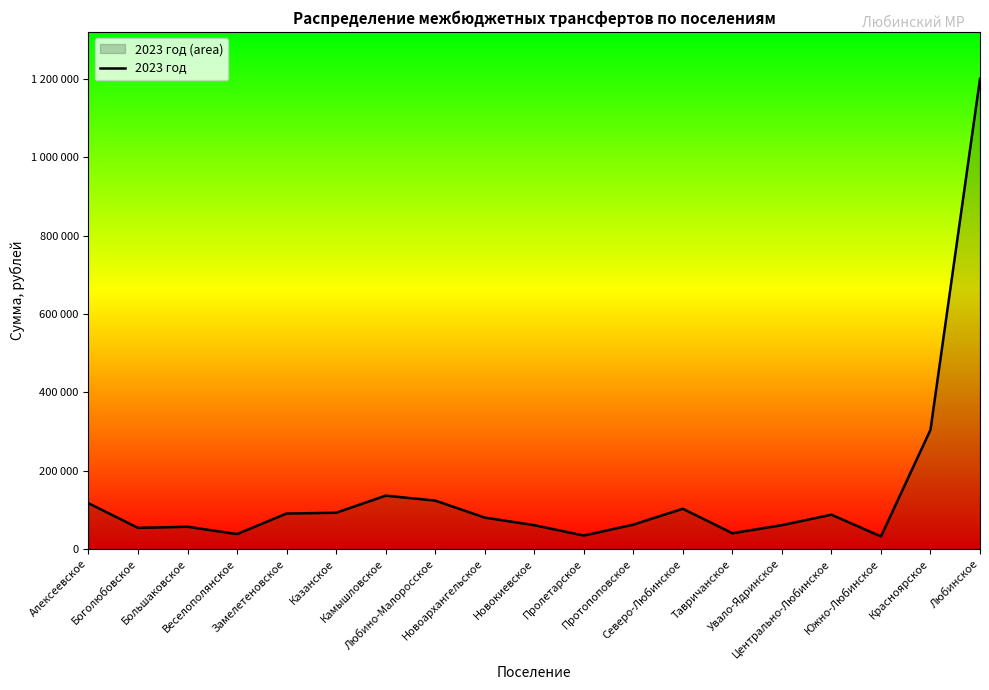

What is the difference between the second highest and second lowest values?

269890